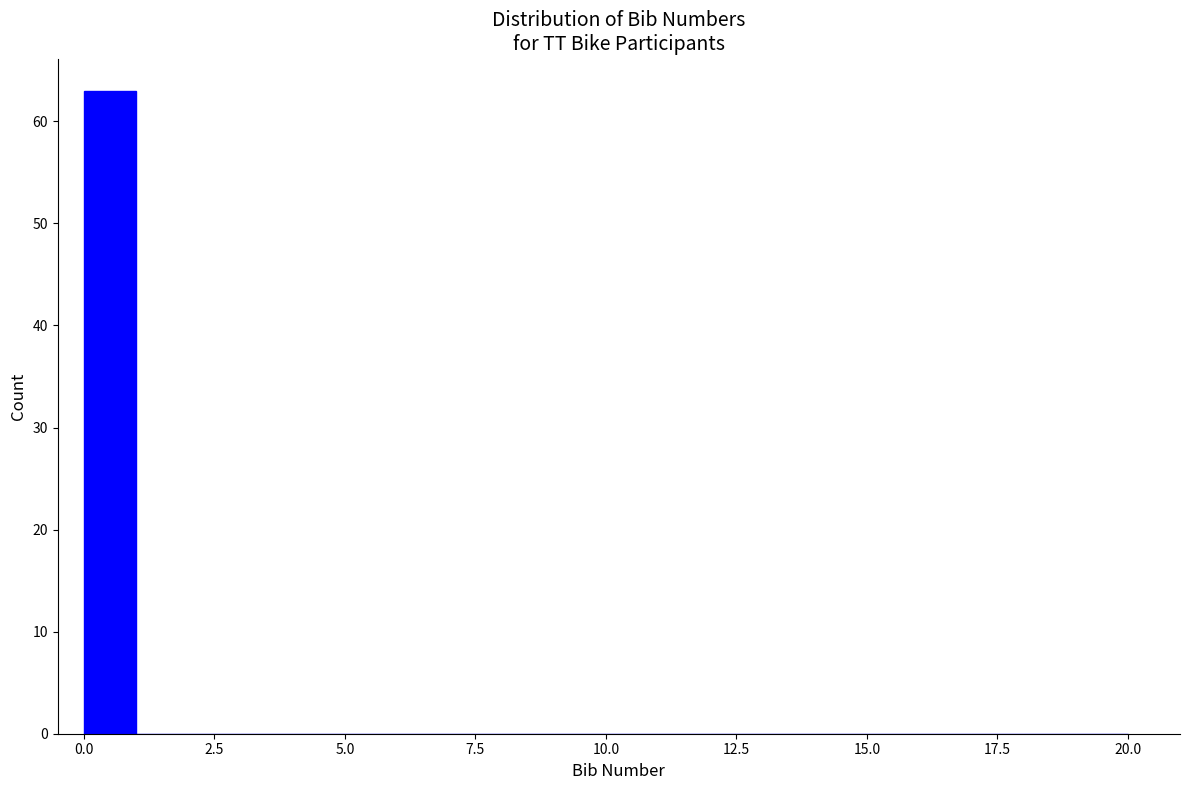

Read against the x-axis, roughly where is the centre of the tallest bar?

0.5